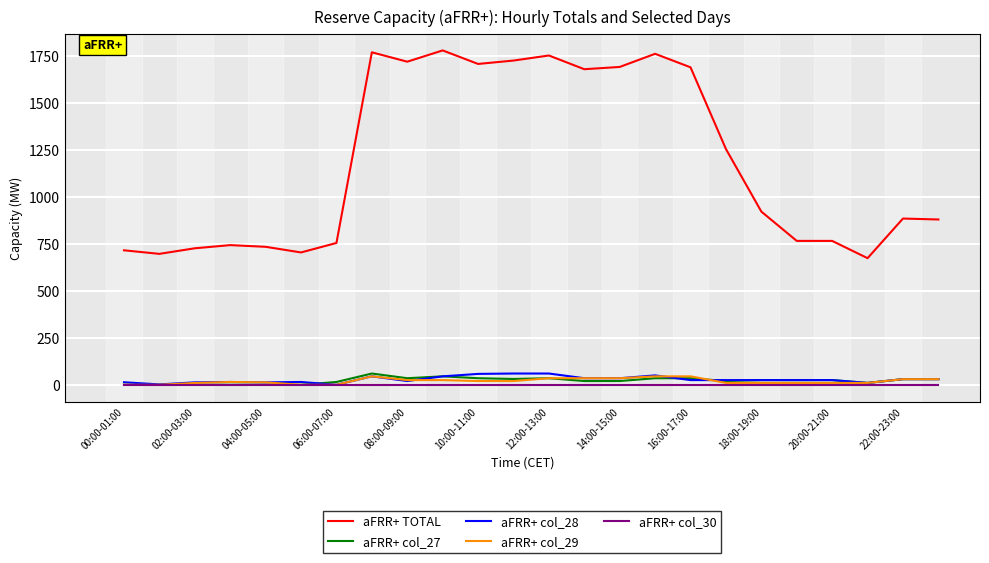

Which series has the largest total across all categories?

aFRR+ TOTAL